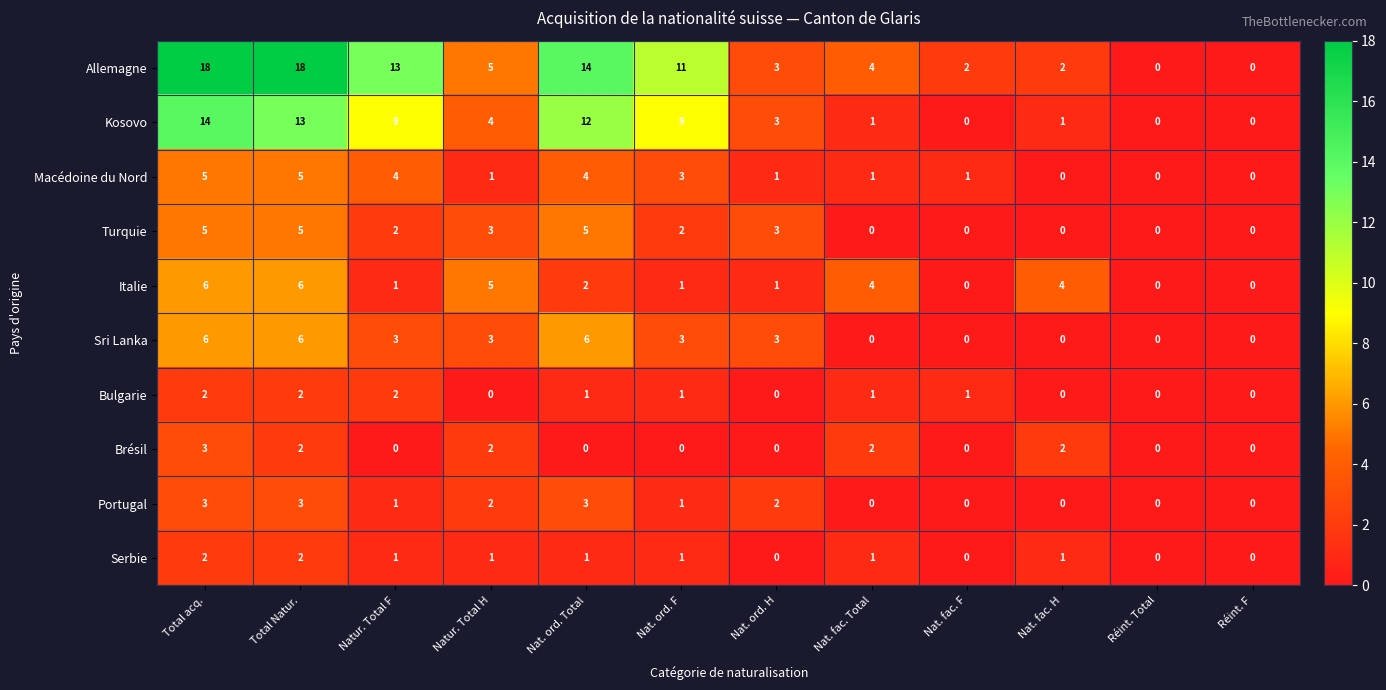

What is the total value across all series at Nat. ord. F?

32